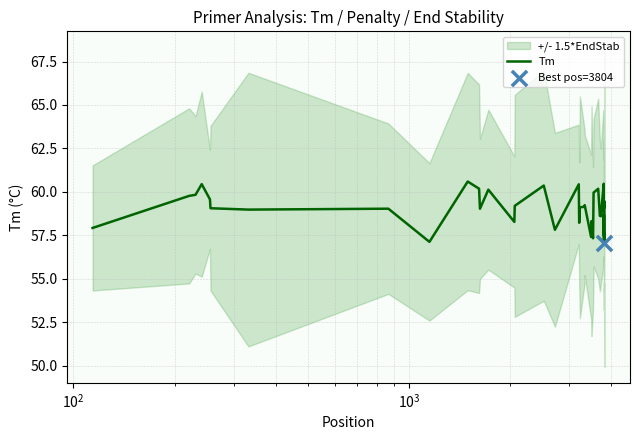

What is the lowest value of the Tm series?

57.1